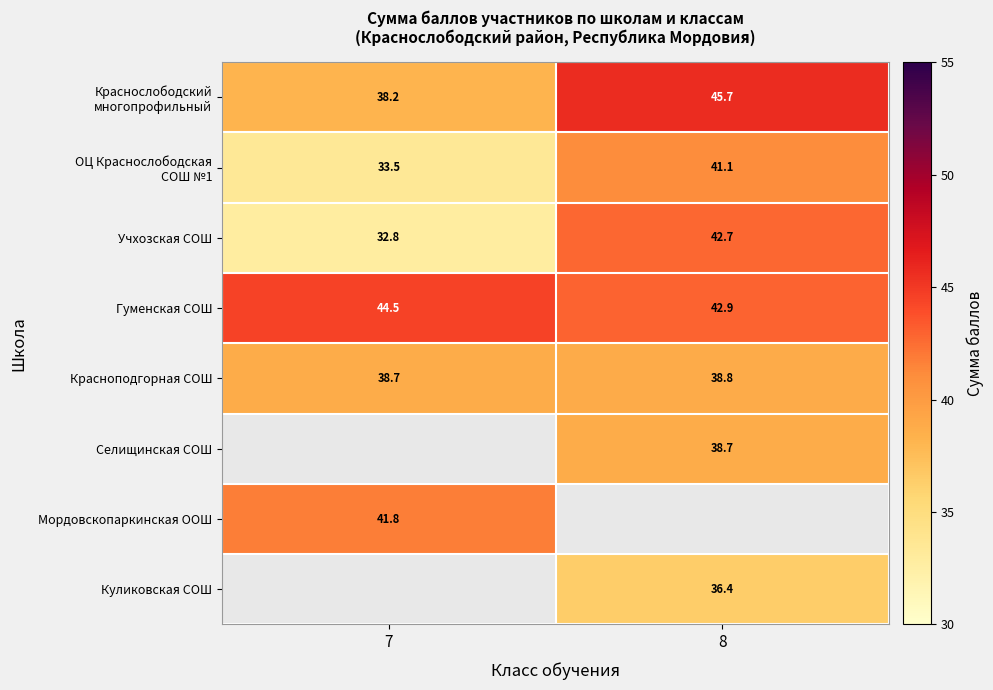

The value of Мордовскопаркинская ООШ at 7 is 14.0. True or false?

False